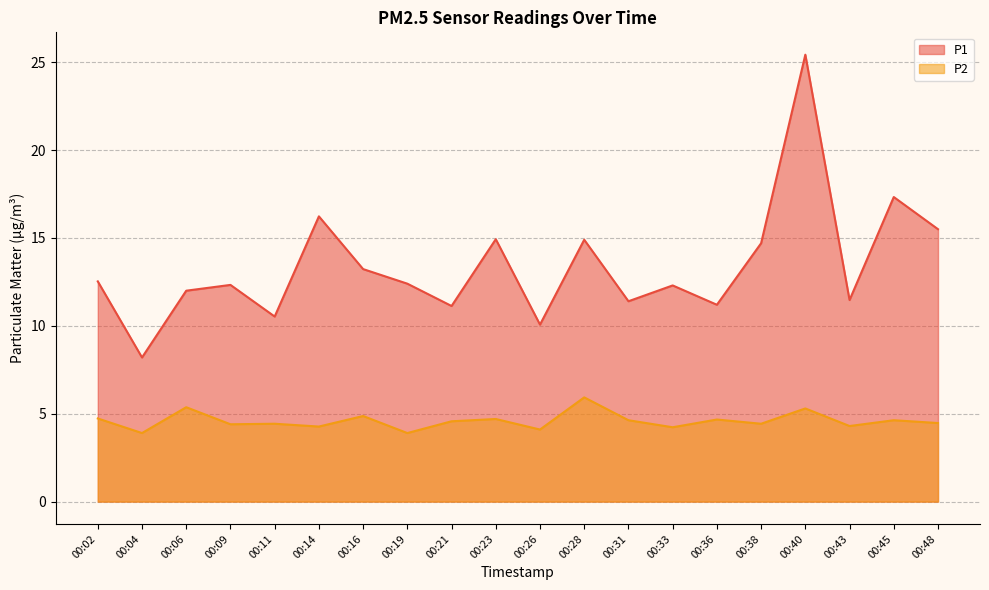

Reading right to left, extract all data points from this chart.

P1: 15.5	17.3	11.5	25.4	14.7	11.2	12.3	11.4	14.9	10.1	14.9	11.1	12.4	13.2	16.2	10.5	12.3	12.0	8.2	12.5
P2: 4.5	4.6	4.3	5.3	4.4	4.7	4.2	4.6	5.9	4.1	4.7	4.6	3.9	4.9	4.3	4.4	4.4	5.4	3.9	4.7